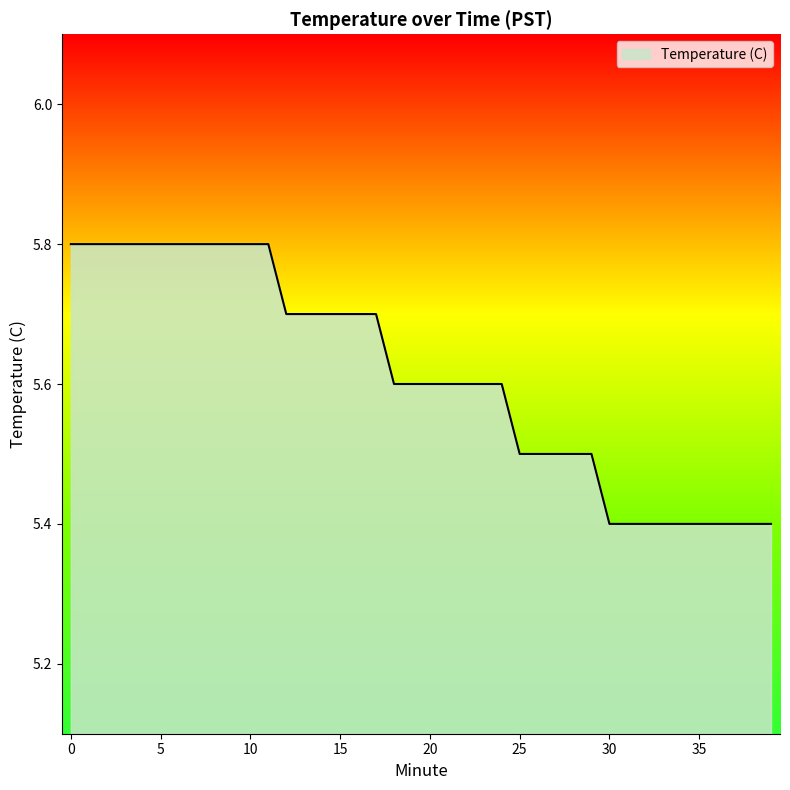

What is the smallest value displayed?

5.4